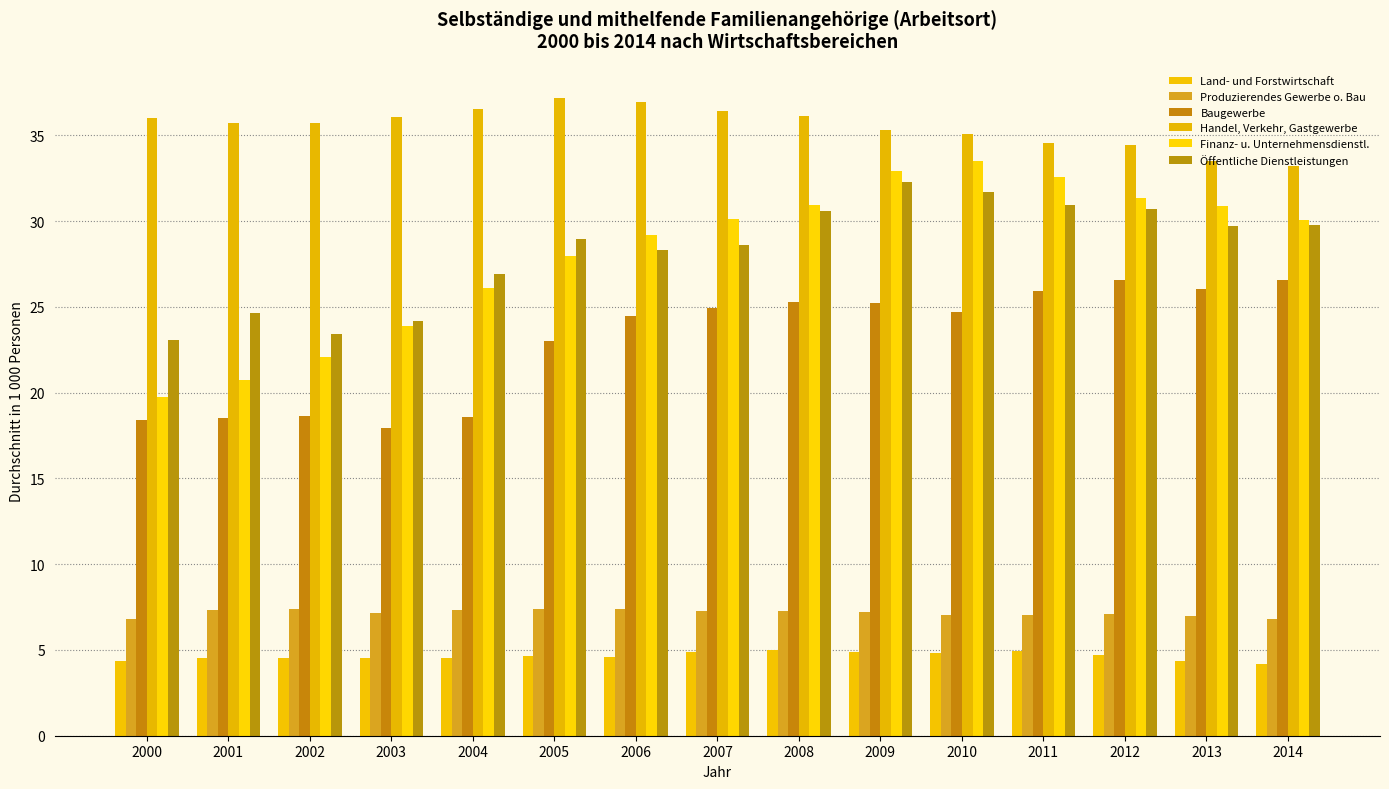

At which label is Öffentliche Dienstleistungen closest to 27?

2004